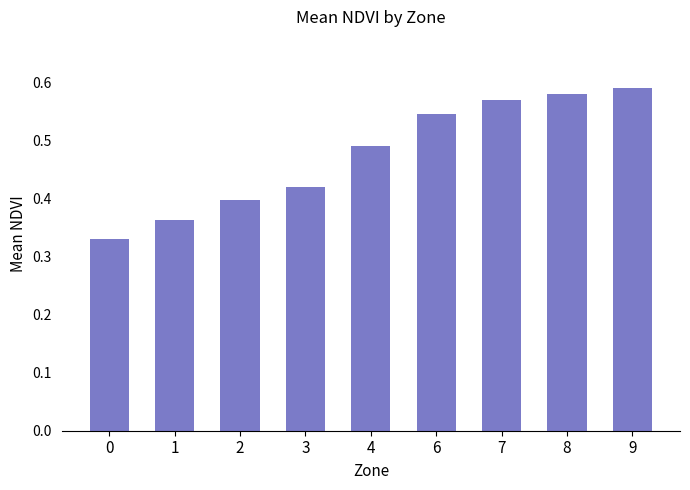

Are the bars horizontal?

No